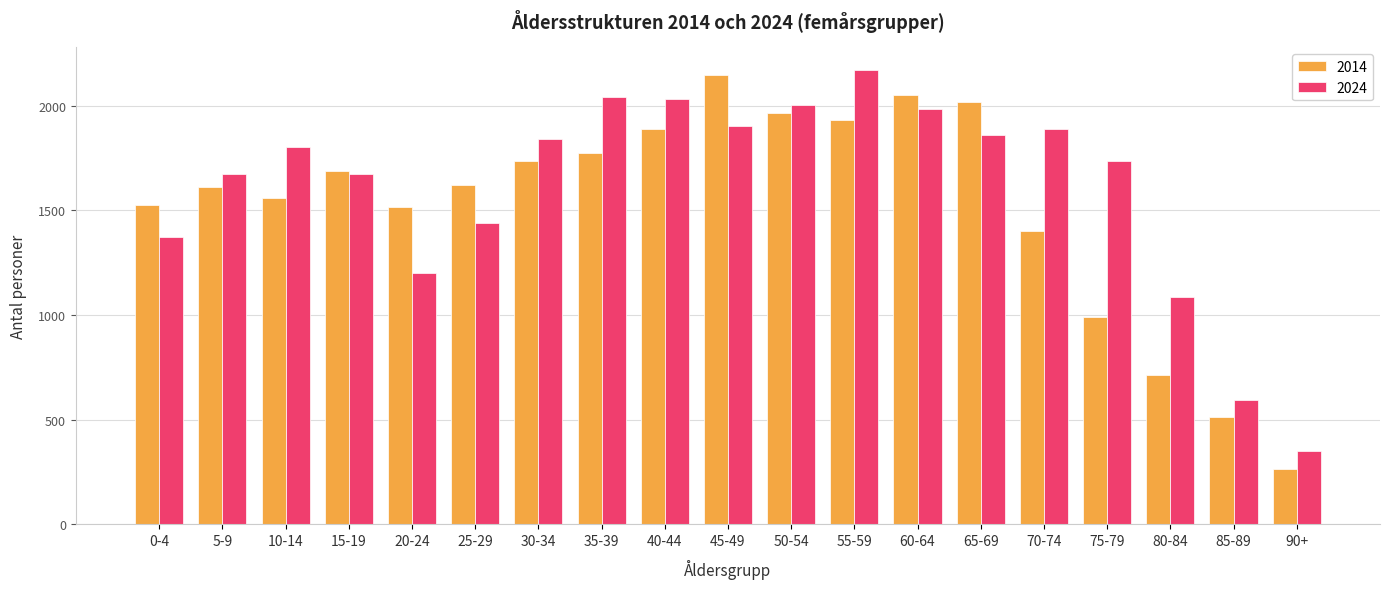

At which label is 2014 closest to 1205?

70-74